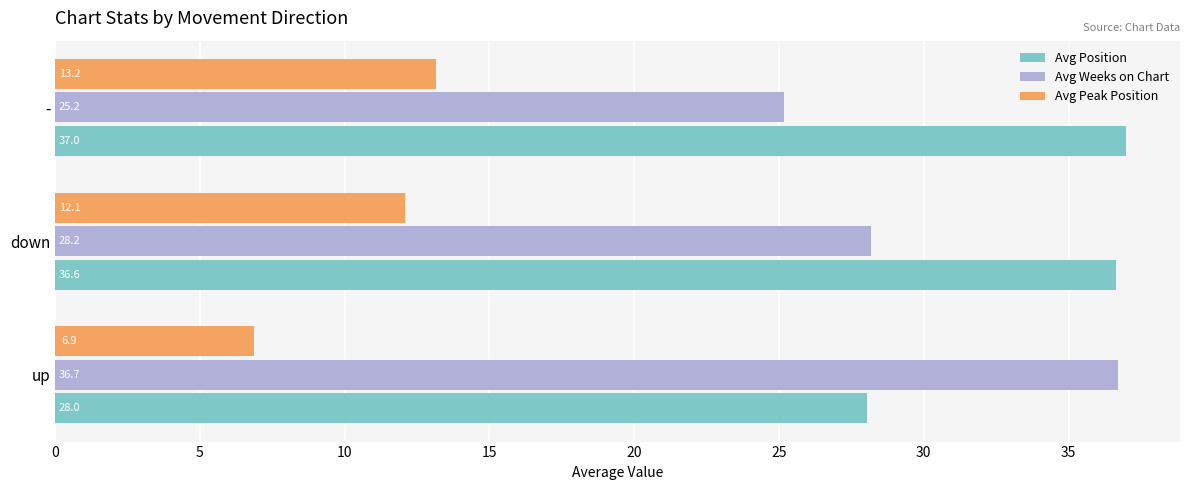

What are all the series names shown in the legend?

Avg Position, Avg Weeks on Chart, Avg Peak Position